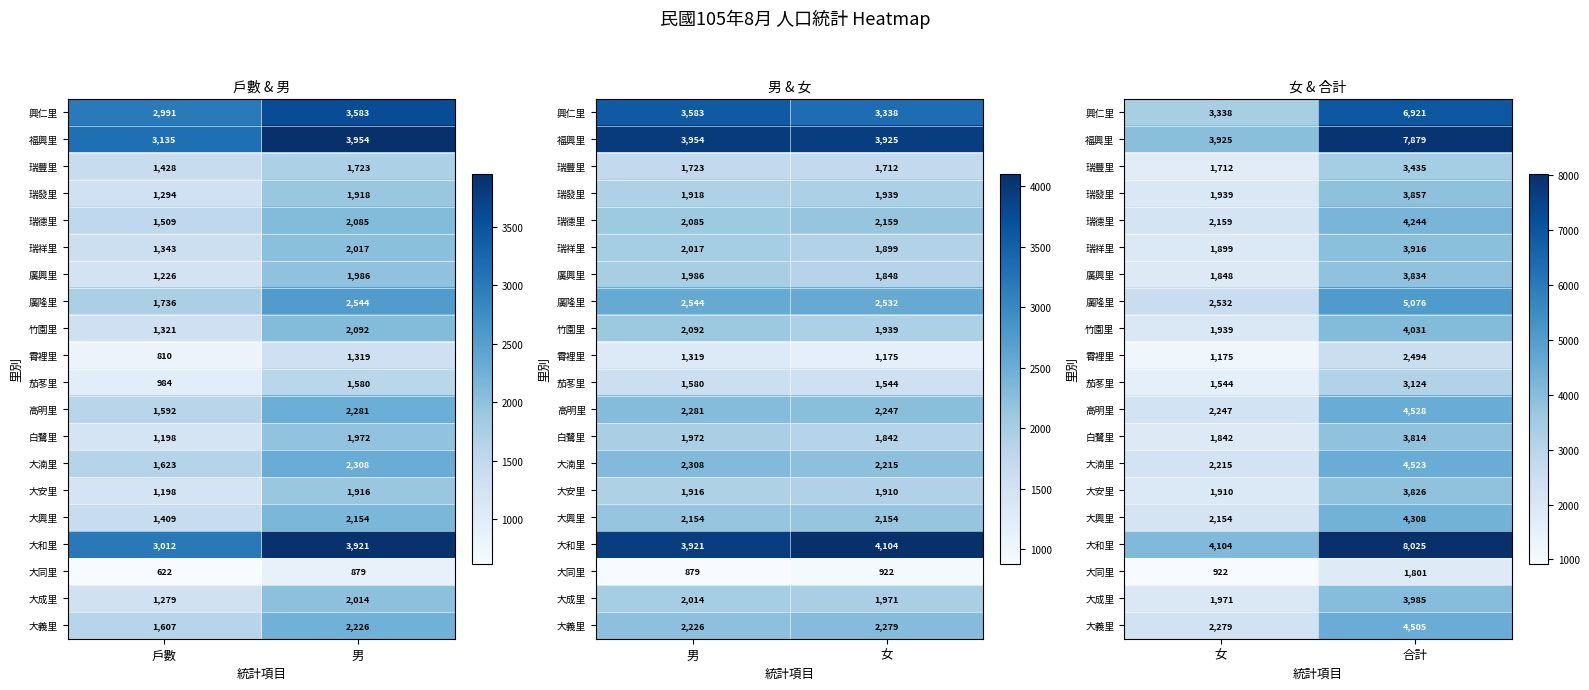

Is the value of 大湳里 at 合計 greater than the value of 瑞祥里 at 女?

Yes